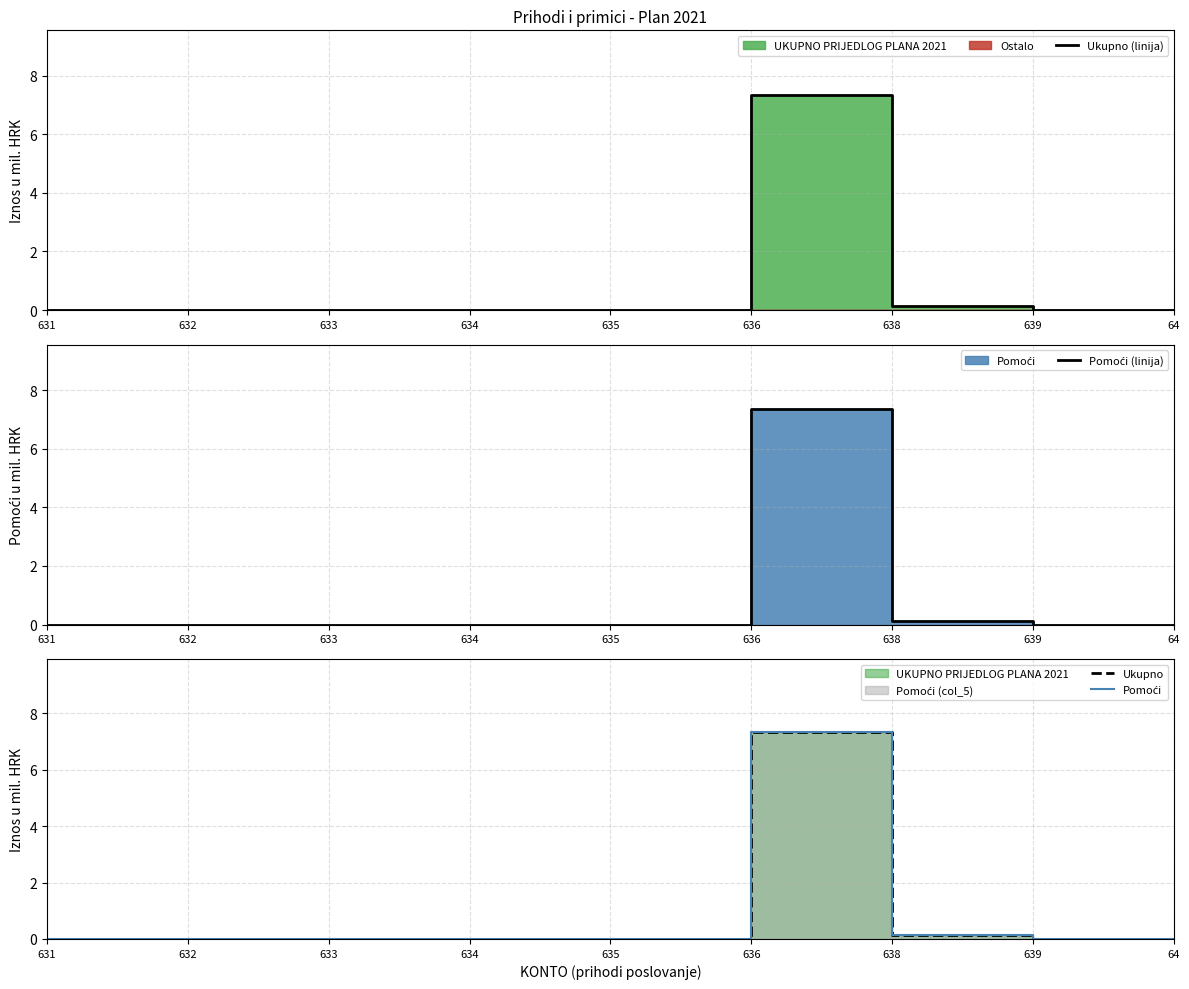

What is the label of the 5th point from the left?

635